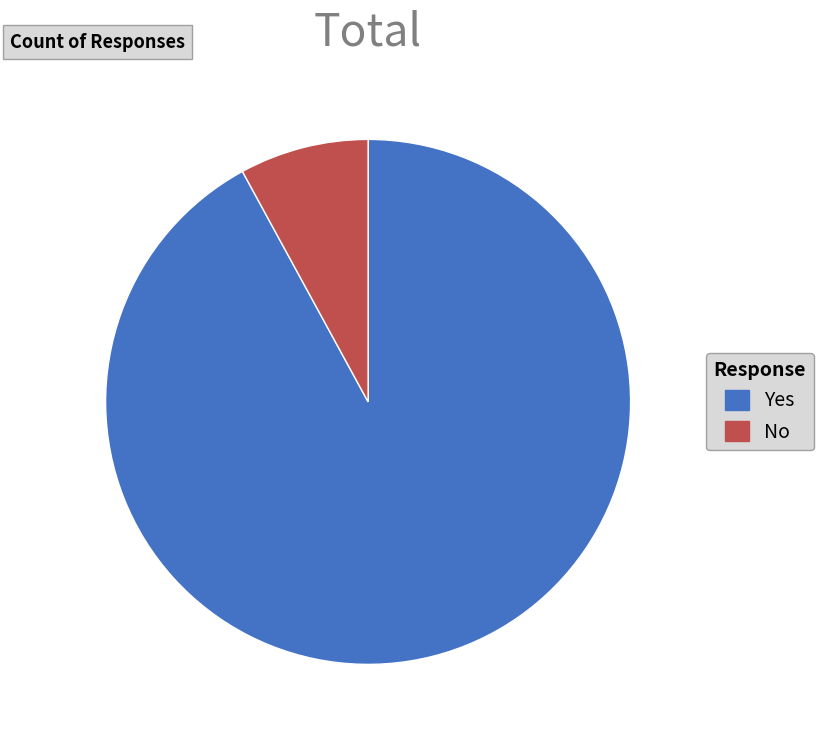

Rank the categories by value from highest to lowest.

Yes, No